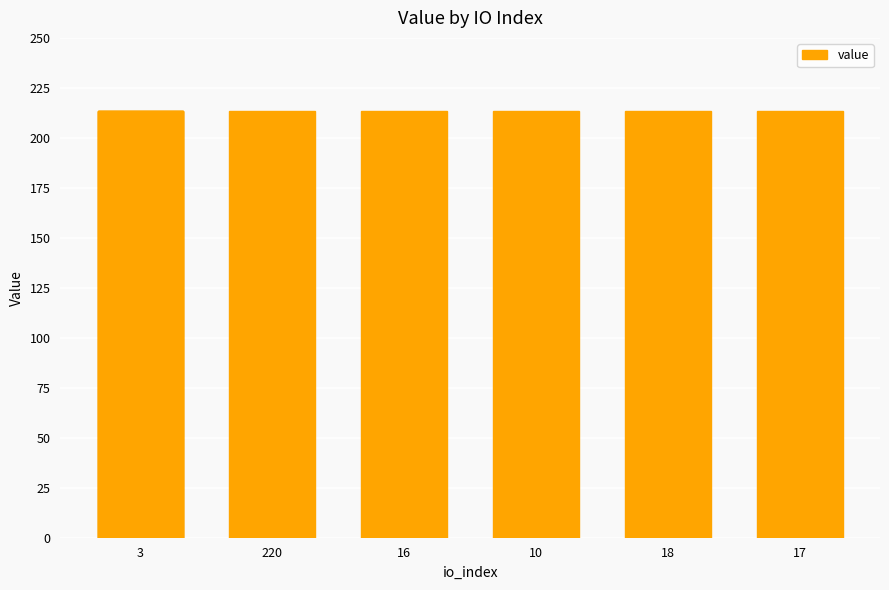

What is the maximum value shown in the chart?

213.3